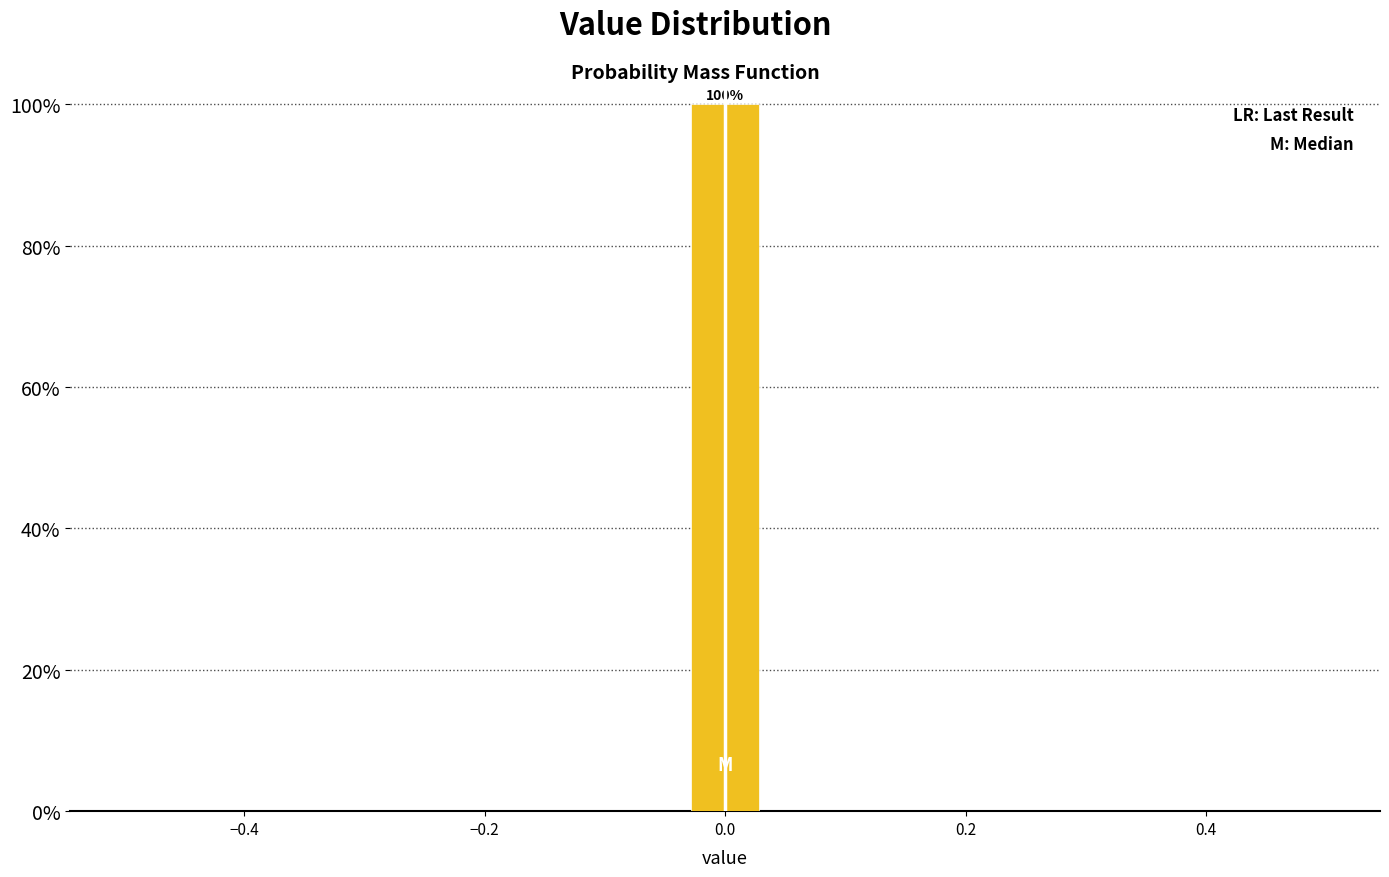

Around what value on the x-axis is the tallest bar? Give the approximate position of its centre, as read against the axis.

0.00